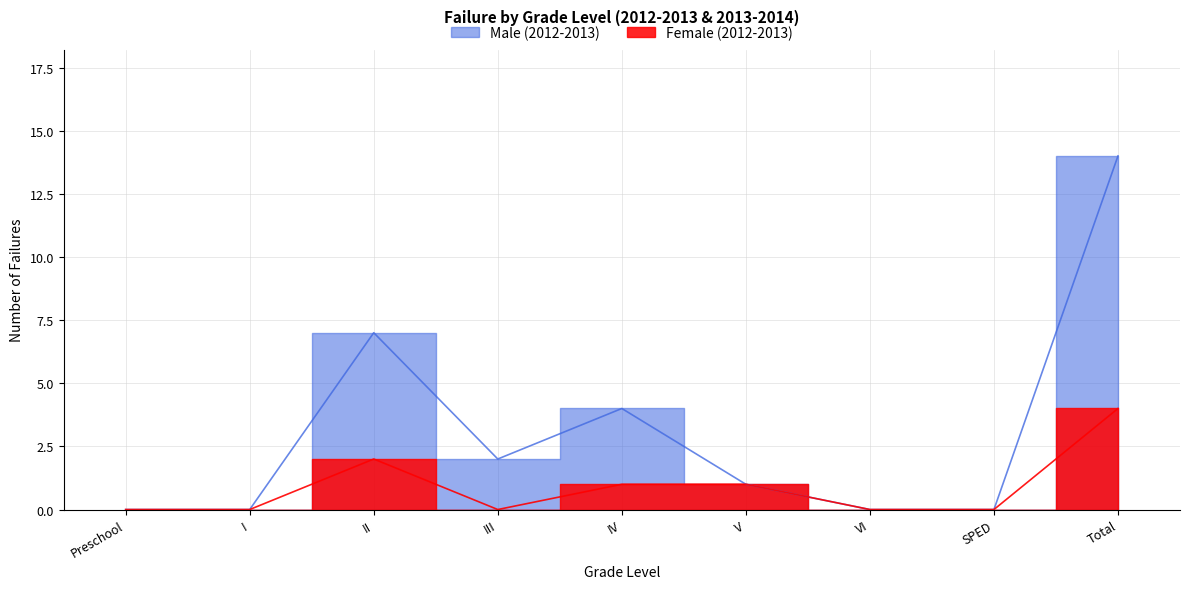

At how many categories does at least one series exceed 9?

1